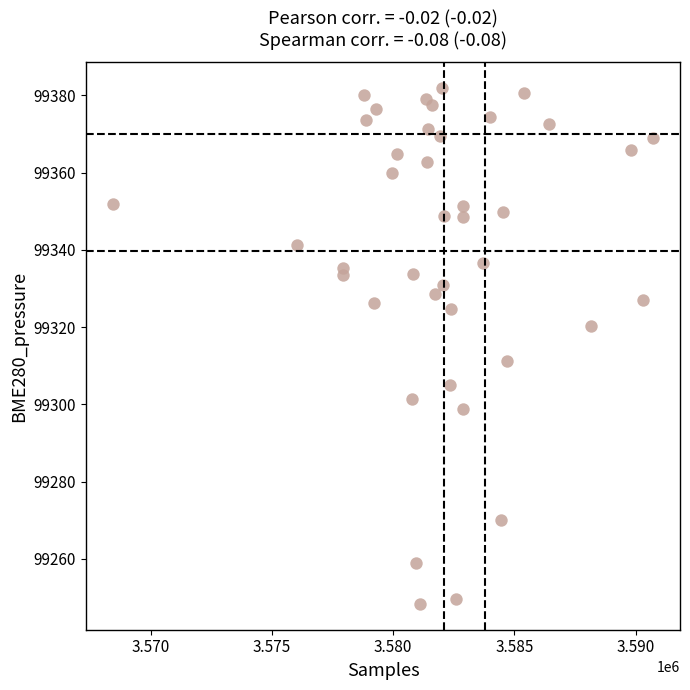

What is the range of X values (max minus min)?

22266.0